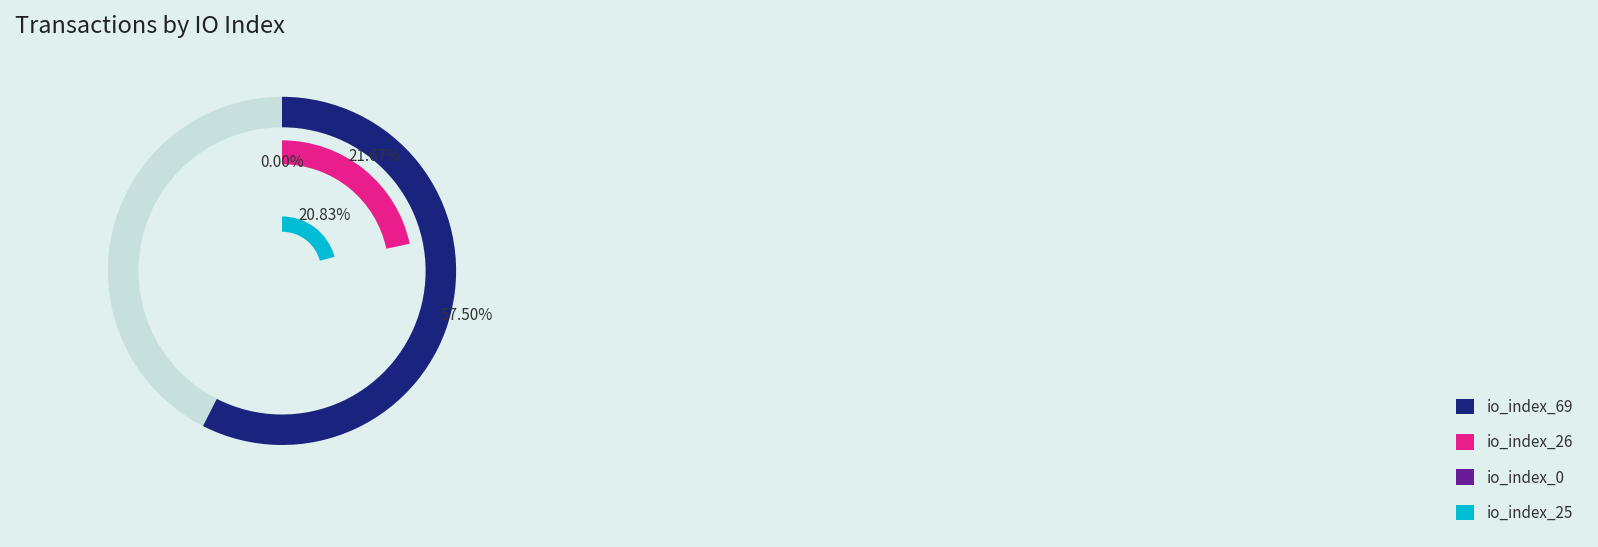

Do tx_index_25 and tx_index_69 together represent more than half of the pie?

Yes